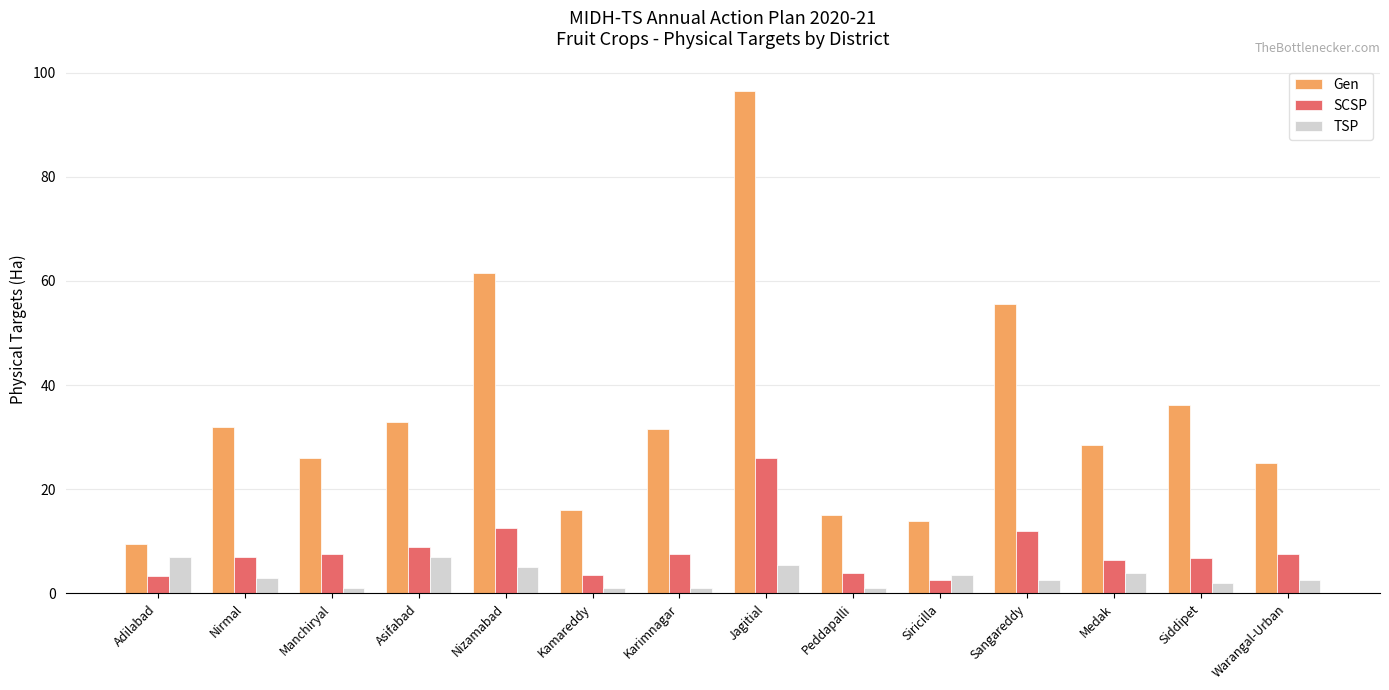

At which category is the sum across all series the highest?

Jagitial